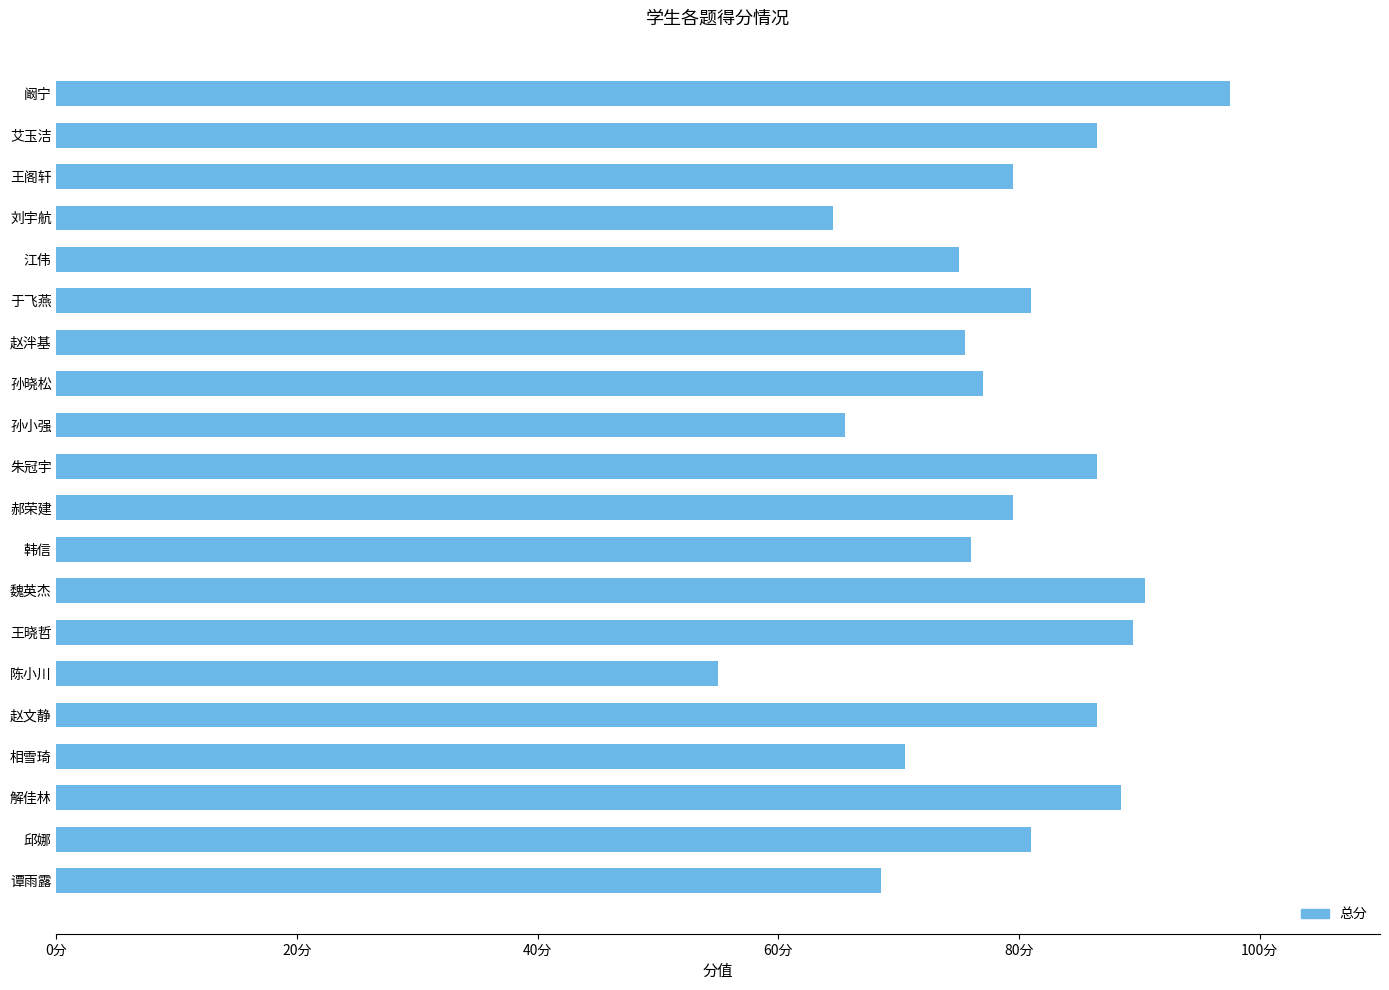

Does the chart contain any negative values?

No